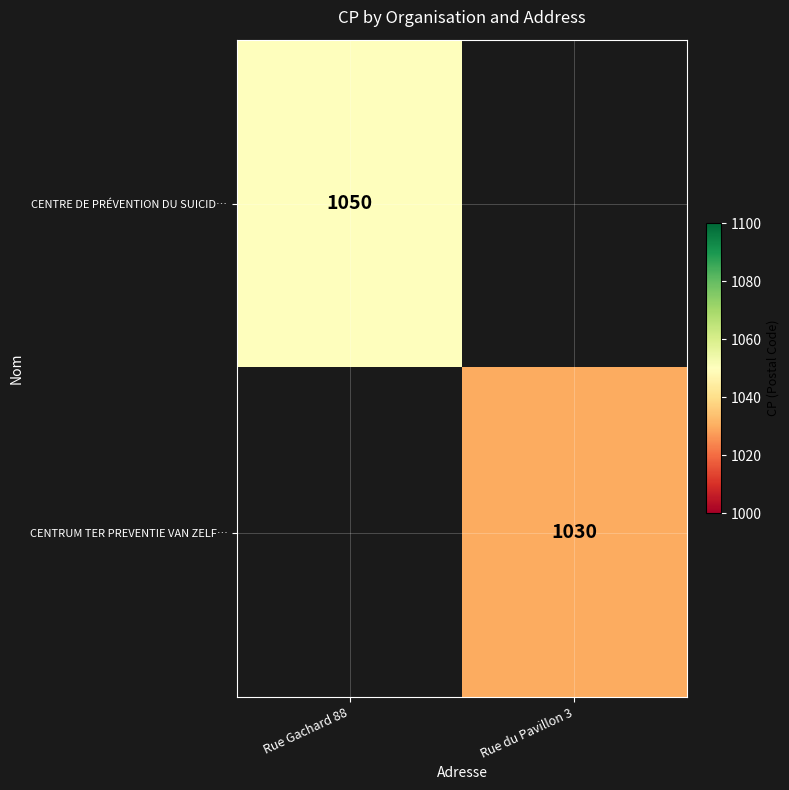

How many data points does each series have?

2